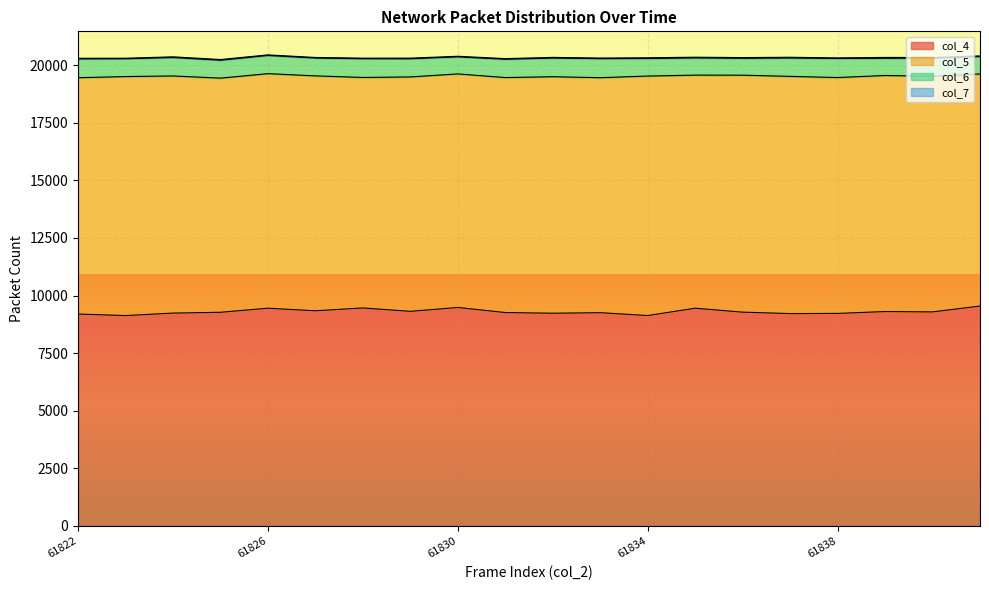

Does the chart display data point markers on the line(s)?

No